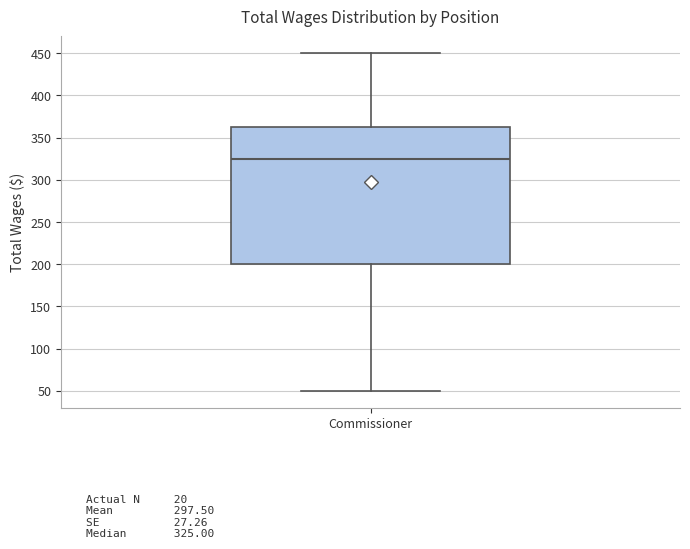

Transcribe this box plot: give where the median line is, the range the box spans, and where the two whiskers end, as read against the y-axis. The values are not printed on the chart, so give them approximately, as read against the axis.

median 325, box 200 to 365, whiskers 50 to 450